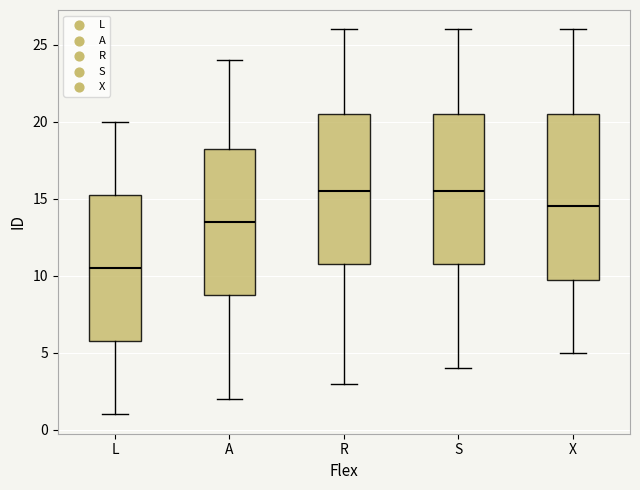

Reading left to right, transcribe this box plot: for each box, give where its median line is, the range the box spans, and where its two whiskers end, as read against the y-axis. The values are not printed on the chart, so give them approximately, as read against the axis.

L: median 10.5, box 6.0 to 15.5, whiskers 1.0 to 20.0
A: median 13.5, box 9.0 to 18.5, whiskers 2.0 to 24.0
R: median 15.5, box 11.0 to 20.5, whiskers 3.0 to 26.0
S: median 15.5, box 11.0 to 20.5, whiskers 4.0 to 26.0
X: median 14.5, box 10.0 to 20.5, whiskers 5.0 to 26.0